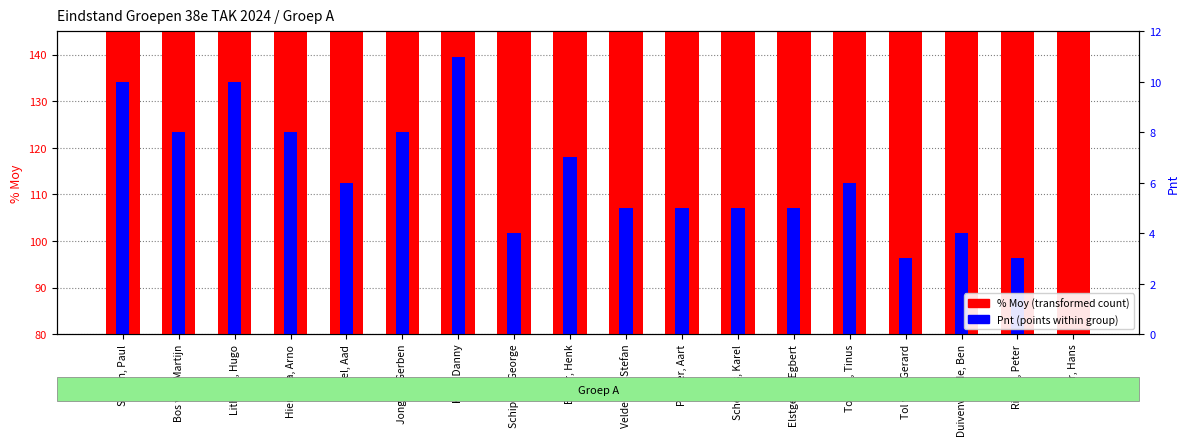

Is the value of Pnt at Tol van, Tinus greater than the value of % Moy at Scheeres, Karel?

No